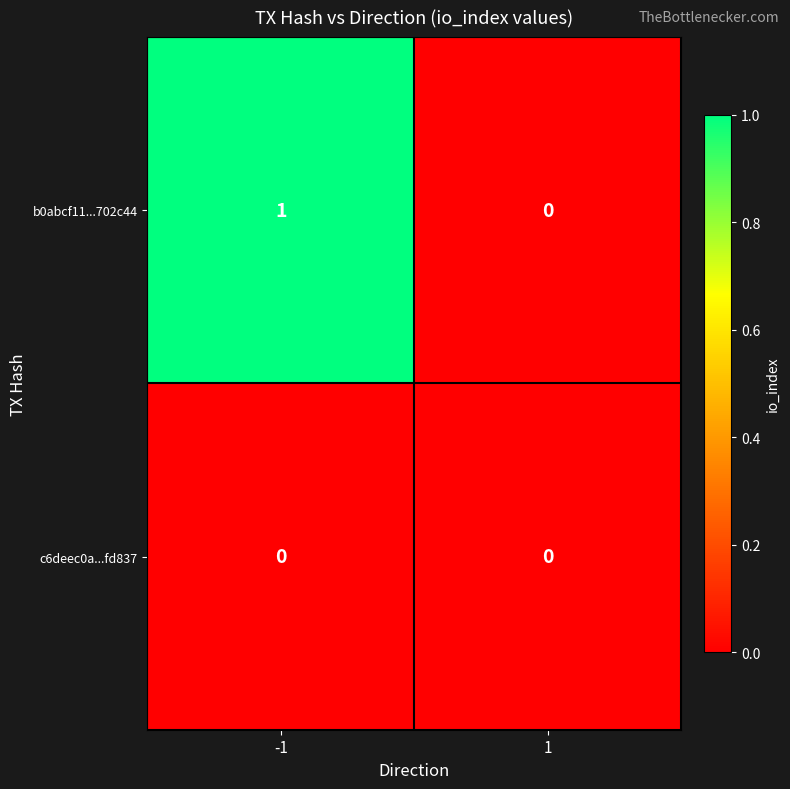

Which series has the widest spread of values?

b0abcf11...702c44